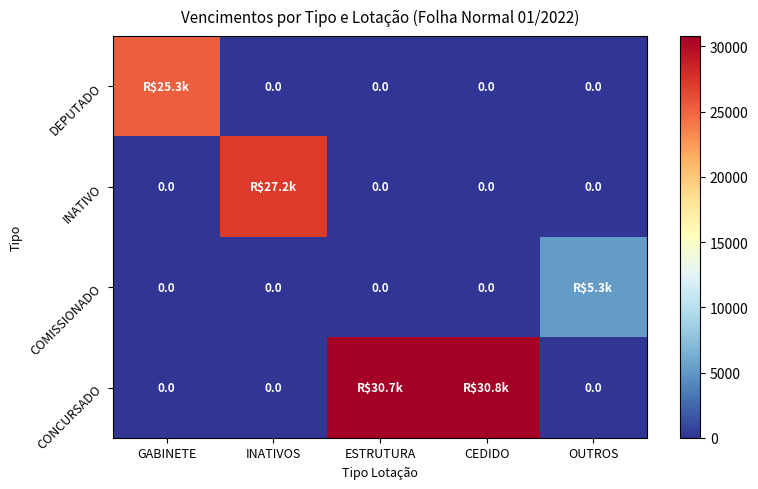

How many series are shown in this chart?

4